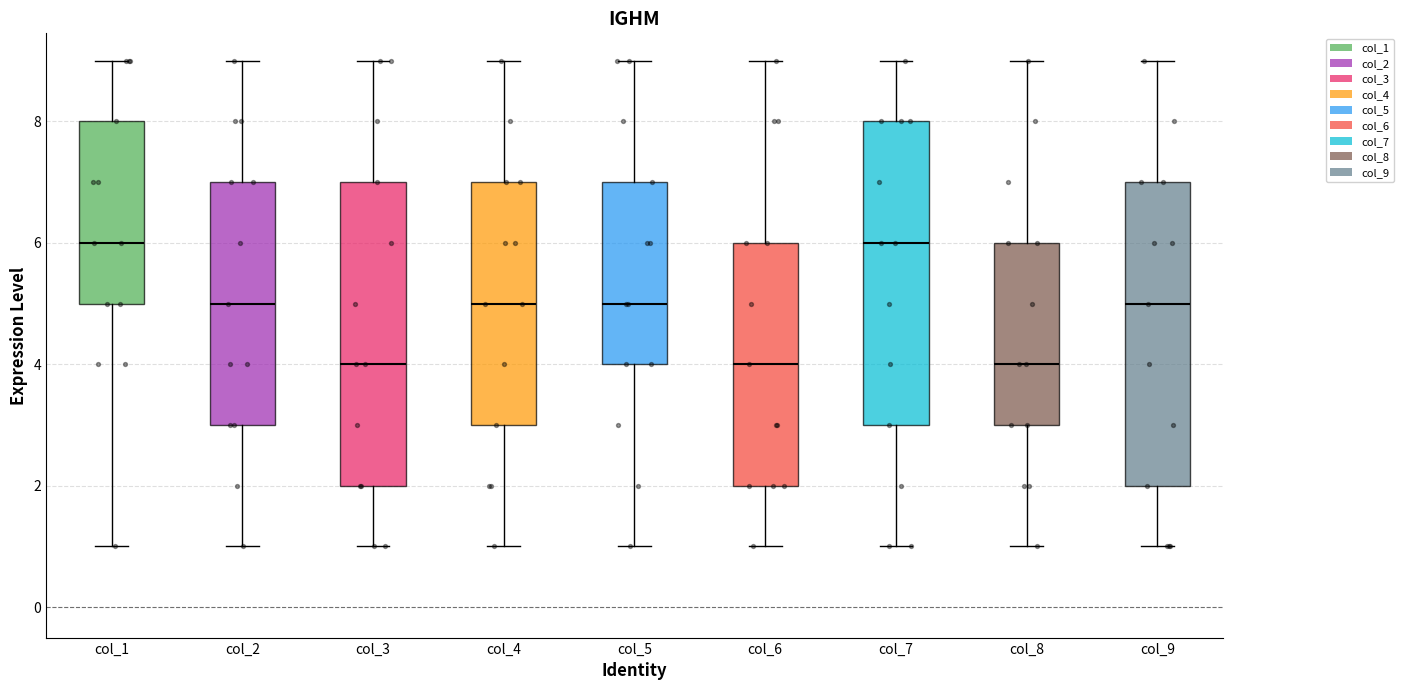

Reading left to right, read every box against the y-axis: the position of its median line, the range the box covers, and the ends of its whiskers. The values are not printed on the chart, so give them approximately, as read against the axis.

col_1: median 6, box 5 to 8, whiskers 1 to 9
col_2: median 5, box 3 to 7, whiskers 1 to 9
col_3: median 4, box 2 to 7, whiskers 1 to 9
col_4: median 5, box 3 to 7, whiskers 1 to 9
col_5: median 5, box 4 to 7, whiskers 1 to 9
col_6: median 4, box 2 to 6, whiskers 1 to 9
col_7: median 6, box 3 to 8, whiskers 1 to 9
col_8: median 4, box 3 to 6, whiskers 1 to 9
col_9: median 5, box 2 to 7, whiskers 1 to 9